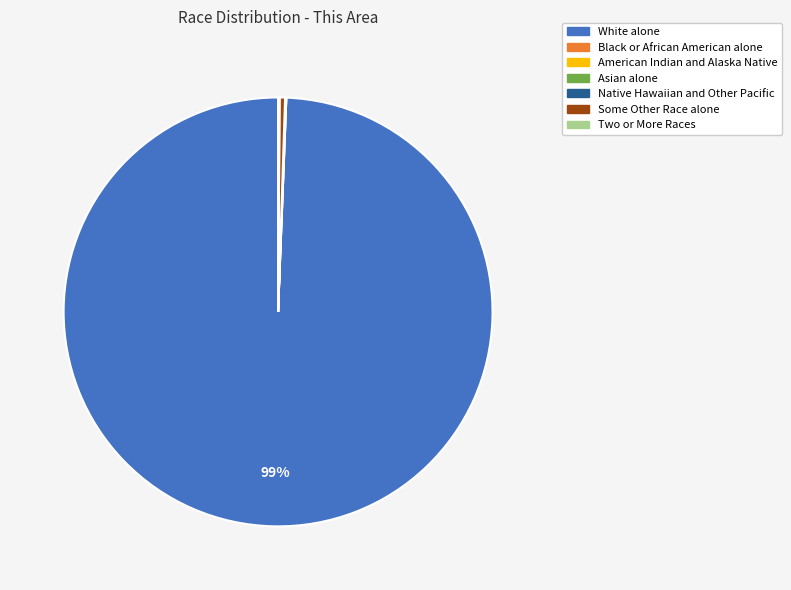

Which slice represents more than half of the pie?

White alone